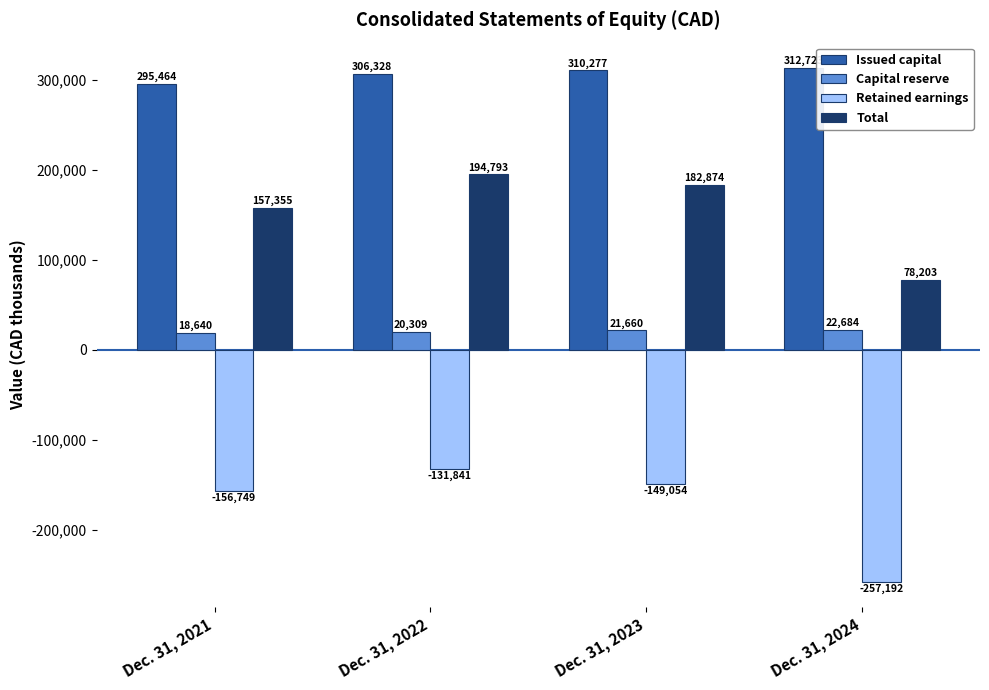

What is the difference between the highest and lowest values at Dec. 31, 2024?

569915